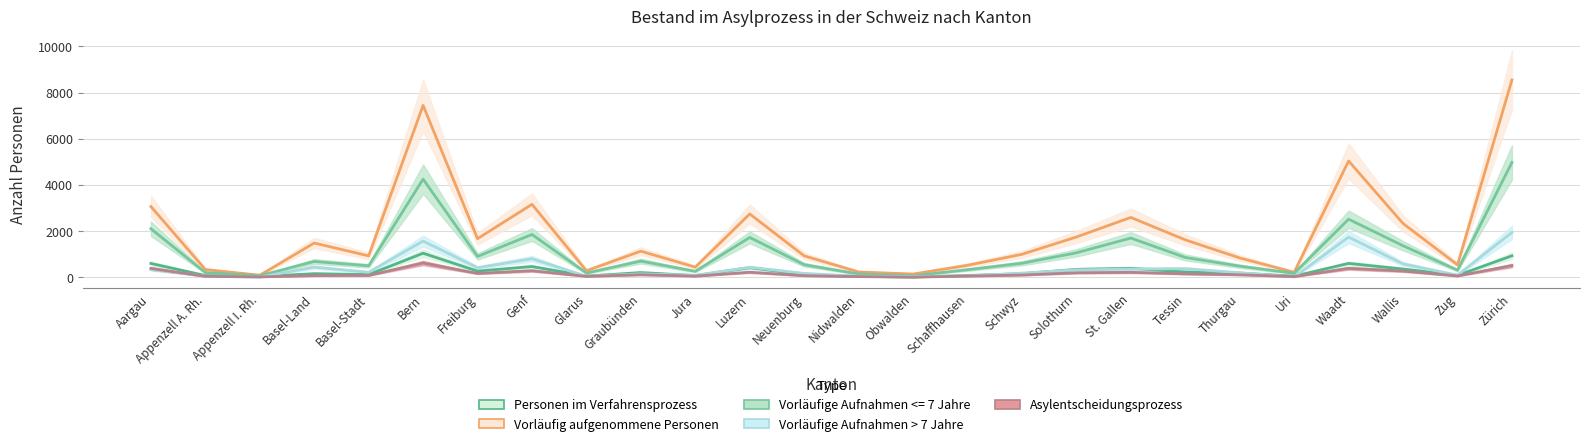

Reading left to right, what are all the values shown in this chart?

Personen im Verfahrensprozess: 594	71	27	152	112	1037	262	461	48	200	70	410	115	35	8	72	151	339	385	223	177	44	596	353	79	926
Vorläufig aufgenommene Personen: 3063	331	84	1479	923	7445	1668	3157	280	1126	435	2740	923	226	136	514	991	1742	2589	1616	833	212	5036	2325	536	8546
Vorläufige Aufnahmen <= 7 Jahre: 2099	200	63	680	493	4249	899	1850	178	696	254	1722	539	139	63	323	602	1056	1695	854	477	169	2513	1361	303	4972
Vorläufige Aufnahmen > 7 Jahre: 331	44	3	435	213	1565	410	798	38	142	81	428	164	39	31	50	175	316	353	368	192	13	1737	574	88	1939
Asylentscheidungsprozess: 380	37	12	69	75	614	162	280	34	105	45	214	64	25	3	47	92	190	210	144	103	25	382	267	53	503